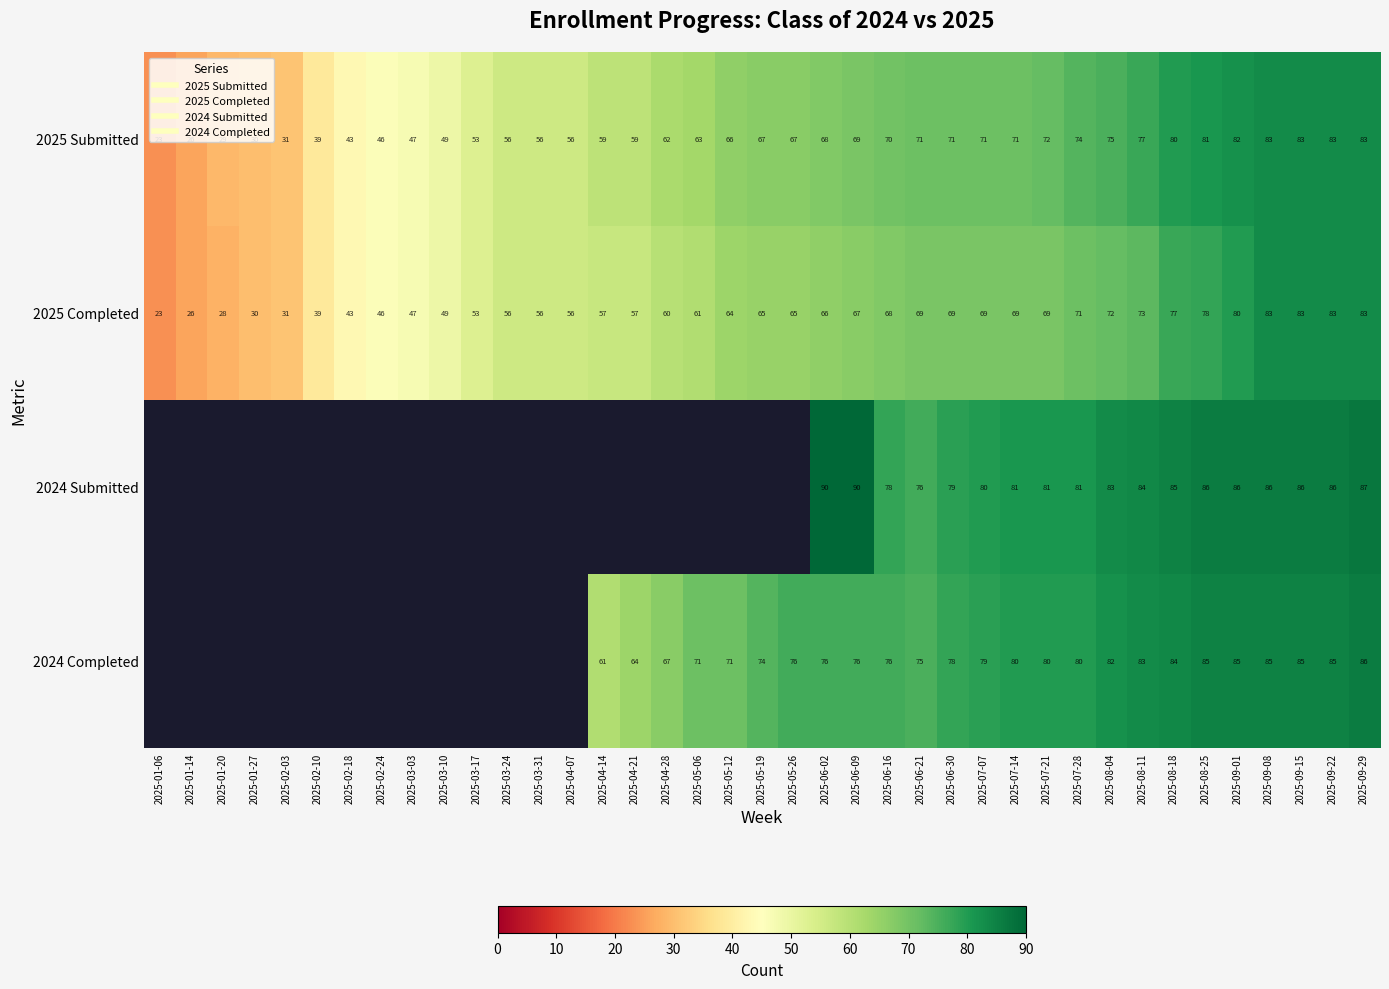

How many data points in 2025 Submitted are above 67?

18